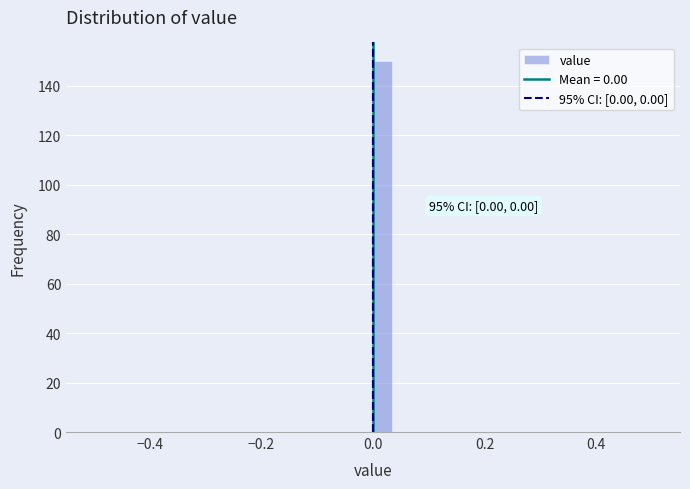

Around what value on the x-axis is the tallest bar? Give the approximate position of its centre, as read against the axis.

0.02